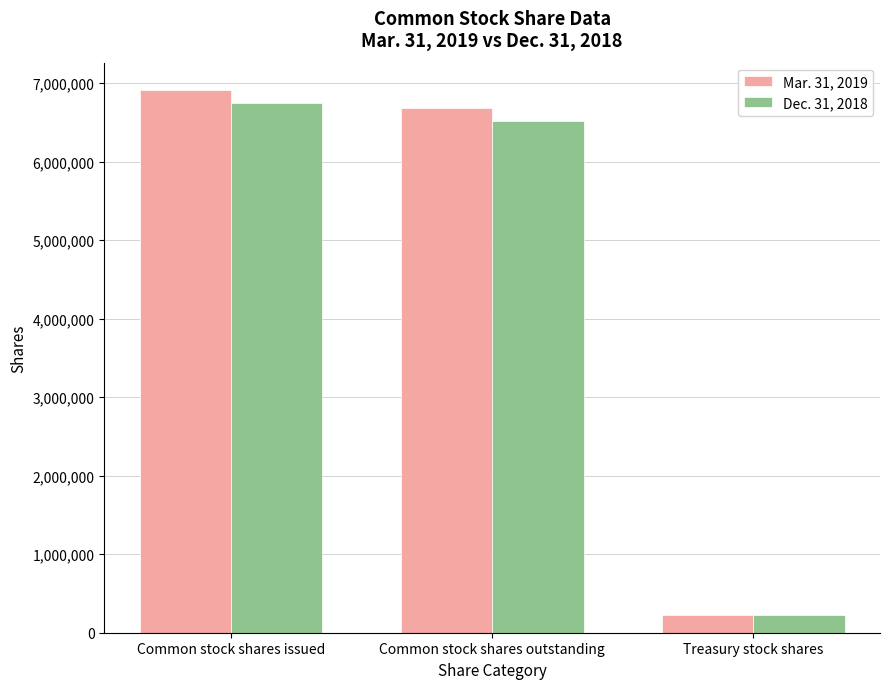

What is the label of the 3rd bar from the right?

Common stock shares issued